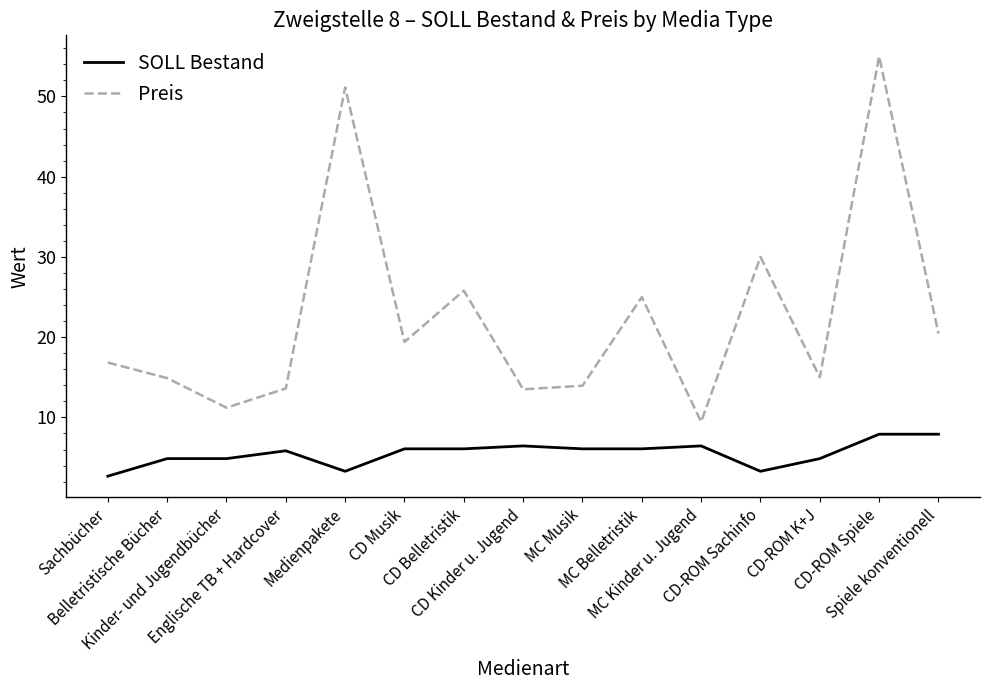

True or false: SOLL Bestand and Preis intersect in this chart.

False